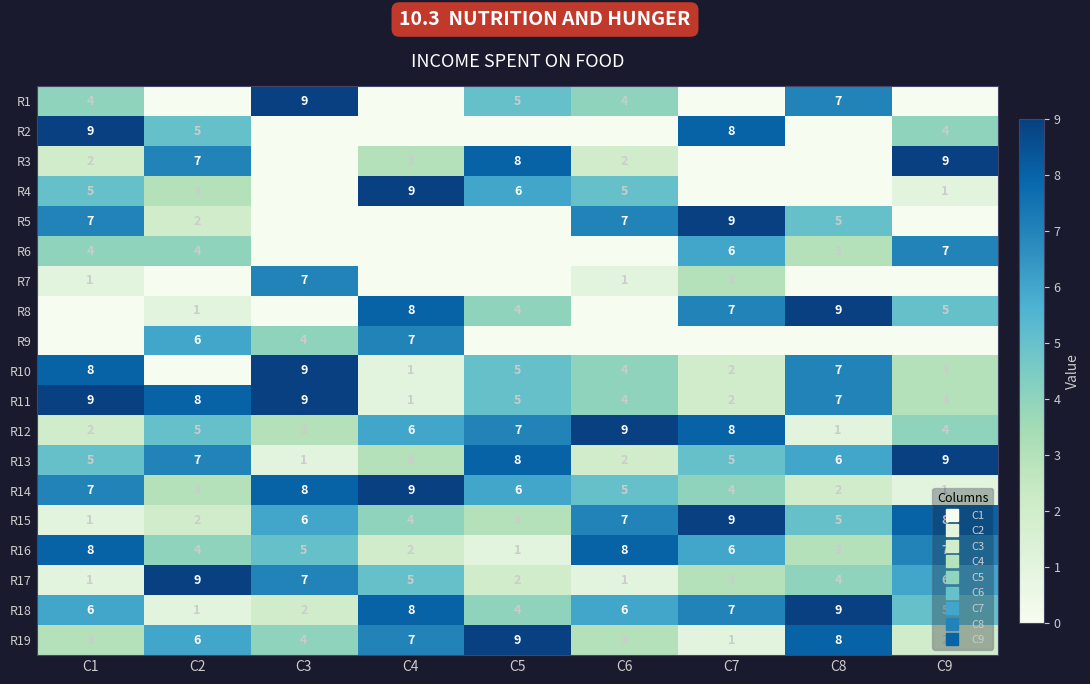

What is the minimum value for R12?

1